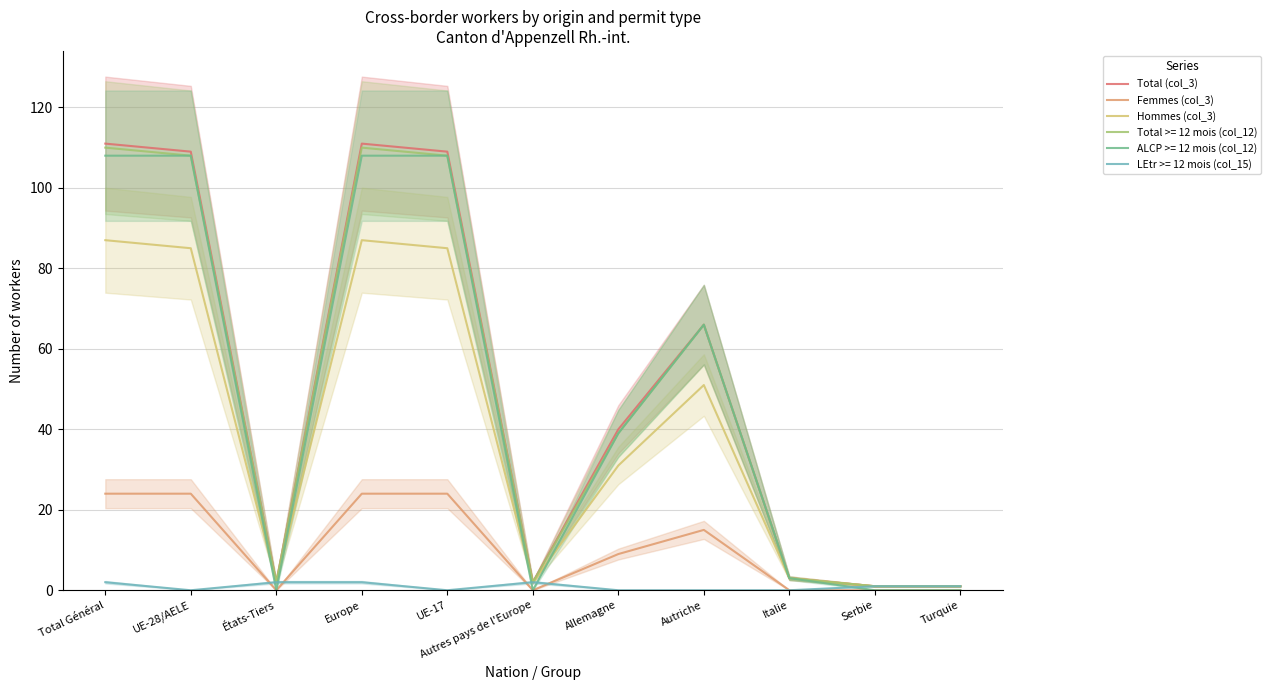

Where is Femmes (col_3) nearest to the value 12?

Allemagne